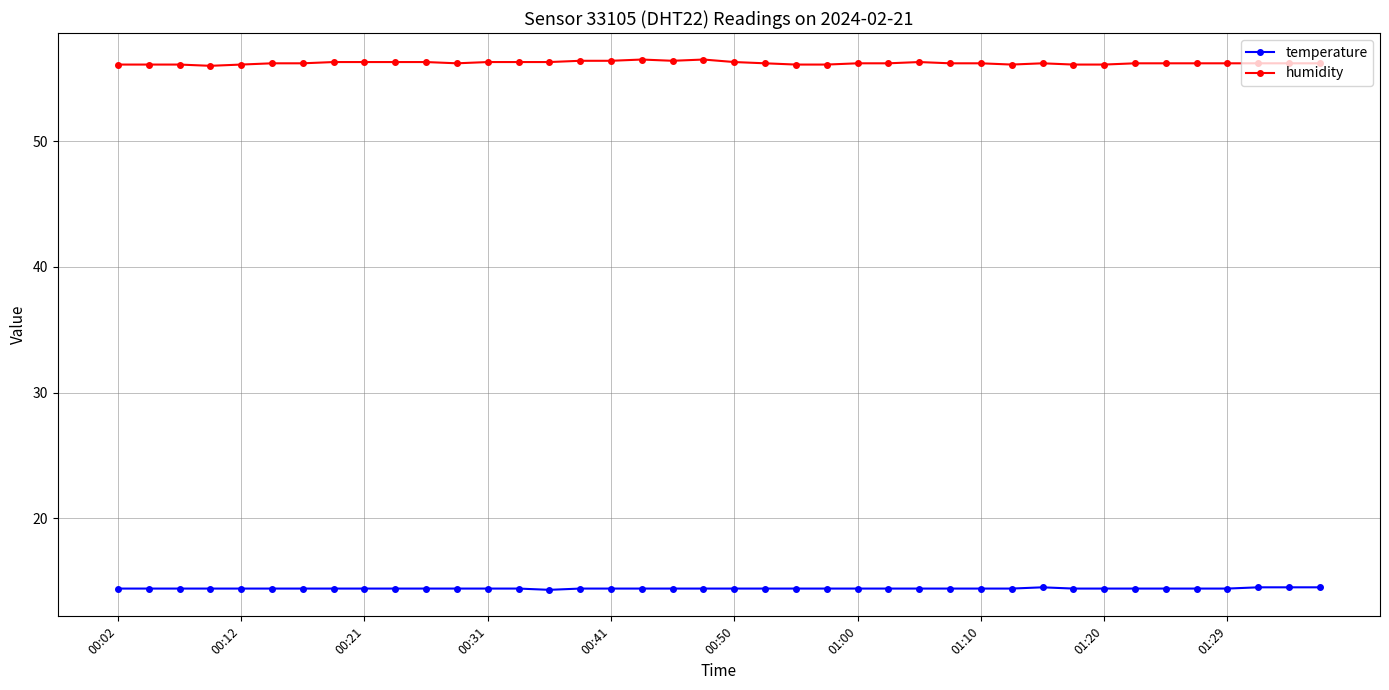

How many distinct data groups are displayed?

2